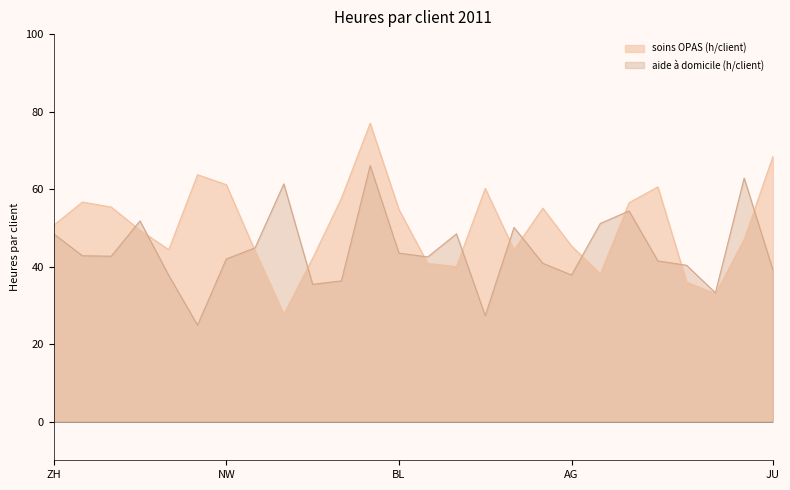

What is the label of the 22nd point from the left?

VD